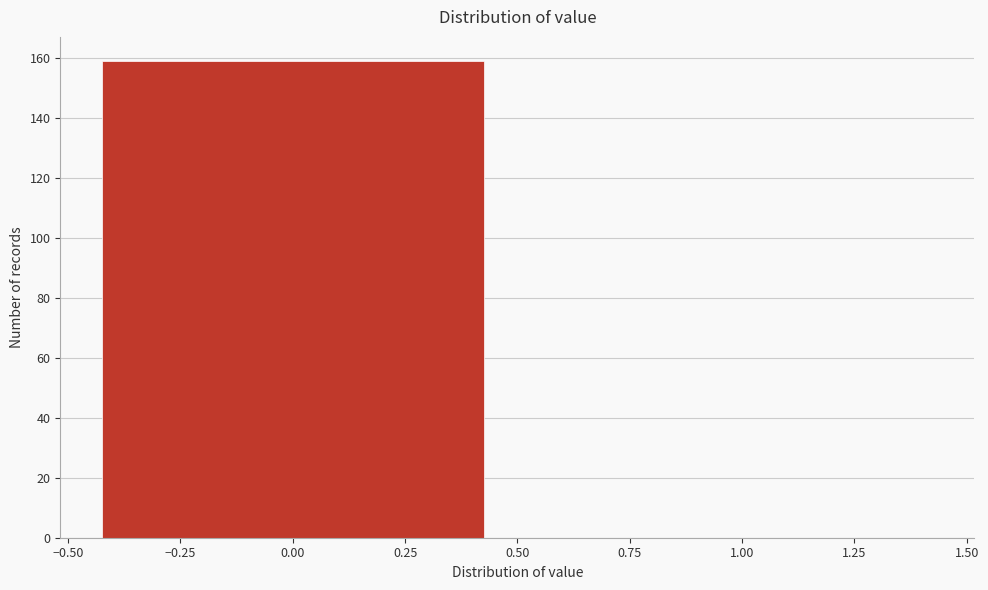

What is the height of the bar covering -0.50 to 0.50 on the x-axis? The values are not printed on the chart, so give them approximately, as read against the axis.

160